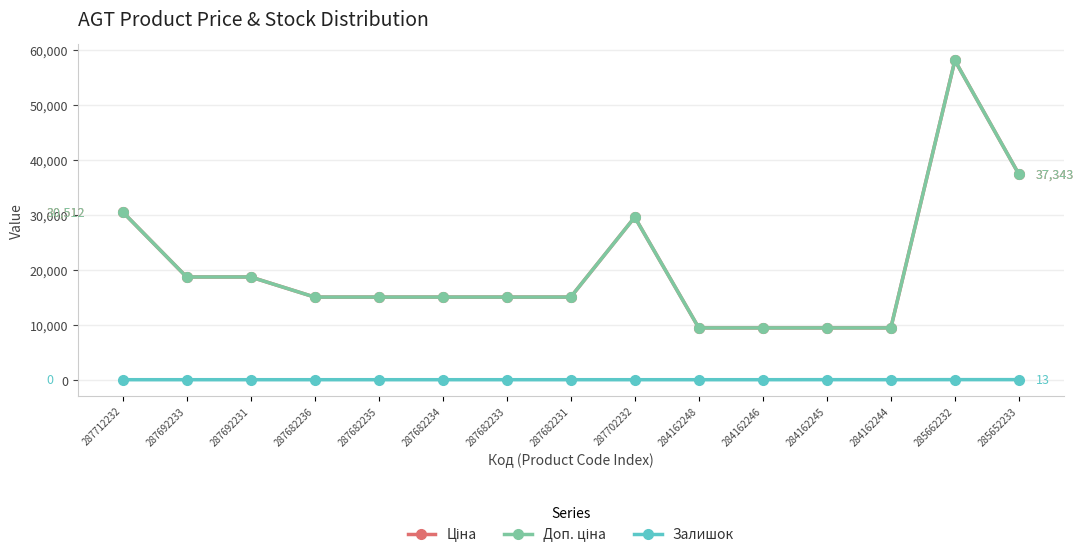

Which series has the widest spread of values?

Ціна